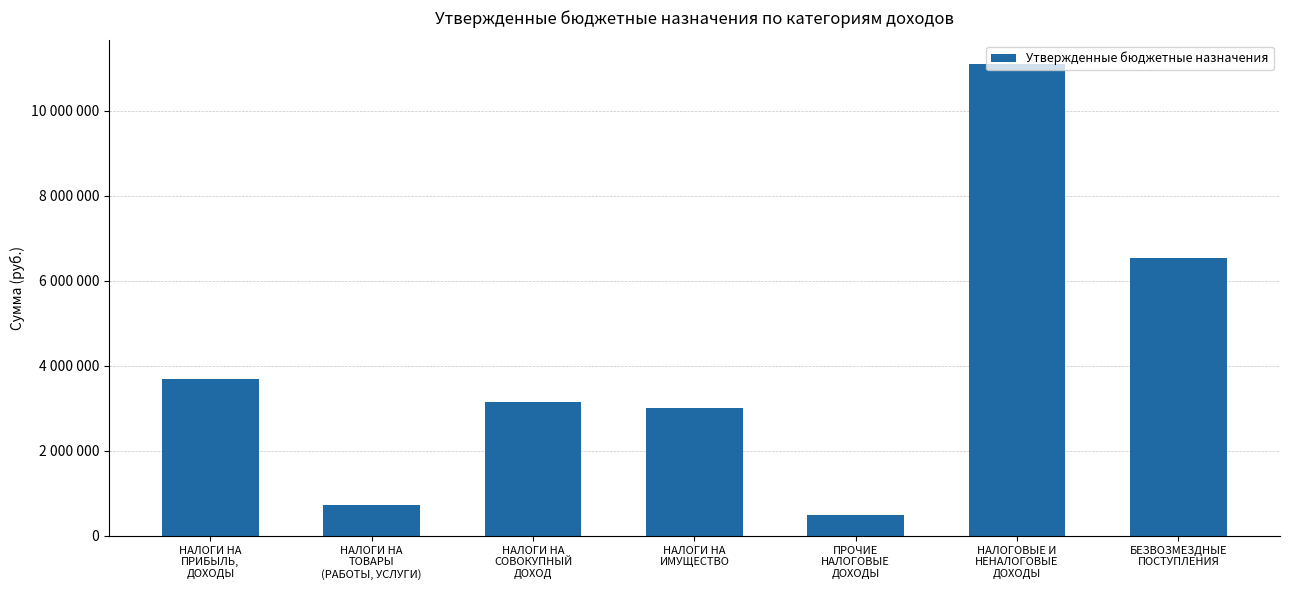

Which category has the lowest value across all series?

ПРОЧИЕ
НАЛОГОВЫЕ
ДОХОДЫ